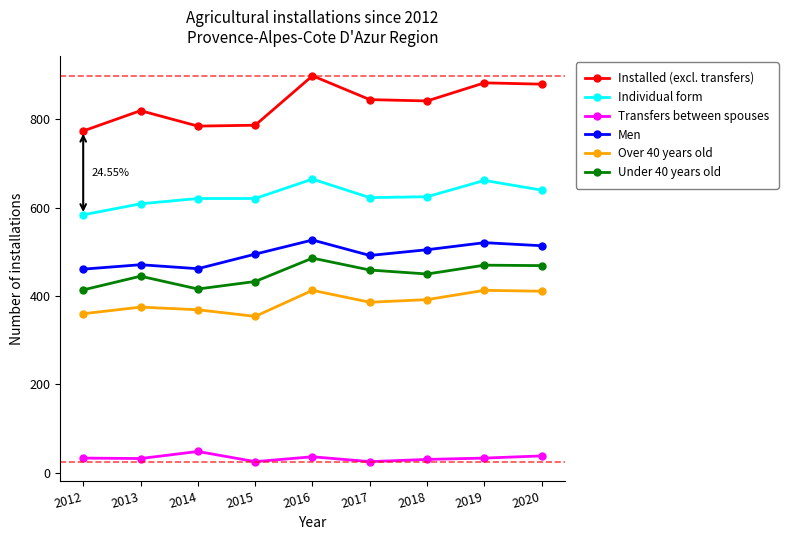

In Installed (excl. transfers), how many points are lower than both neighbors (excluding endpoints)?

2